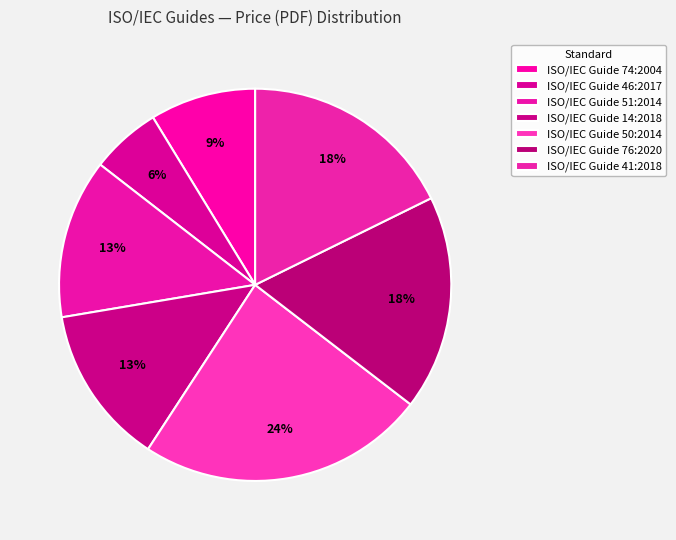

How many segments does this pie chart have?

7